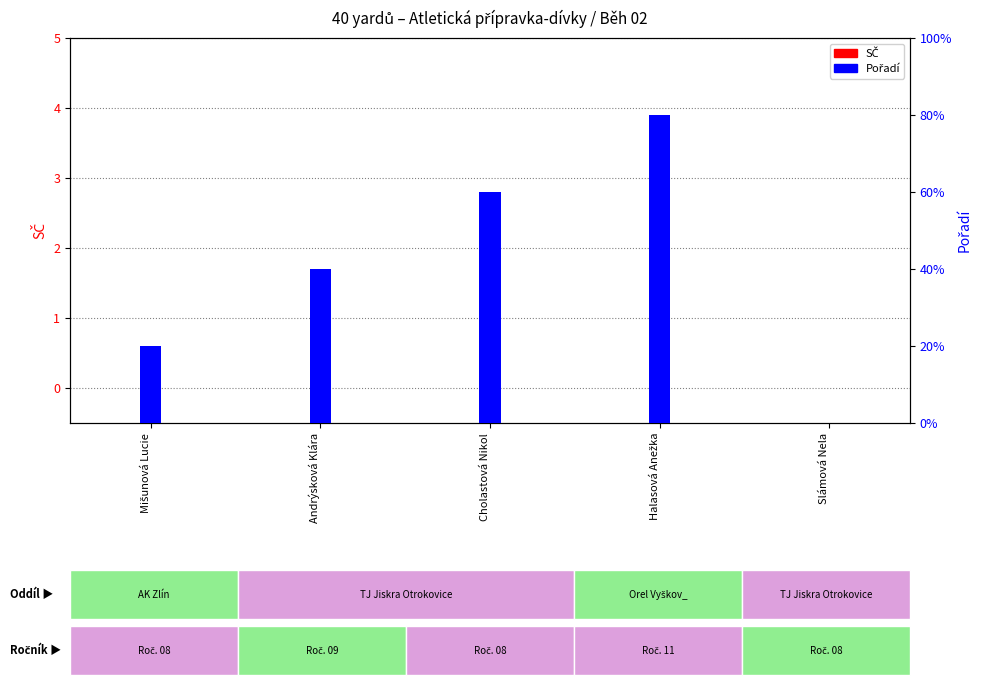

The value of Pořadí at Andrýsková Klára is 3. True or false?

False